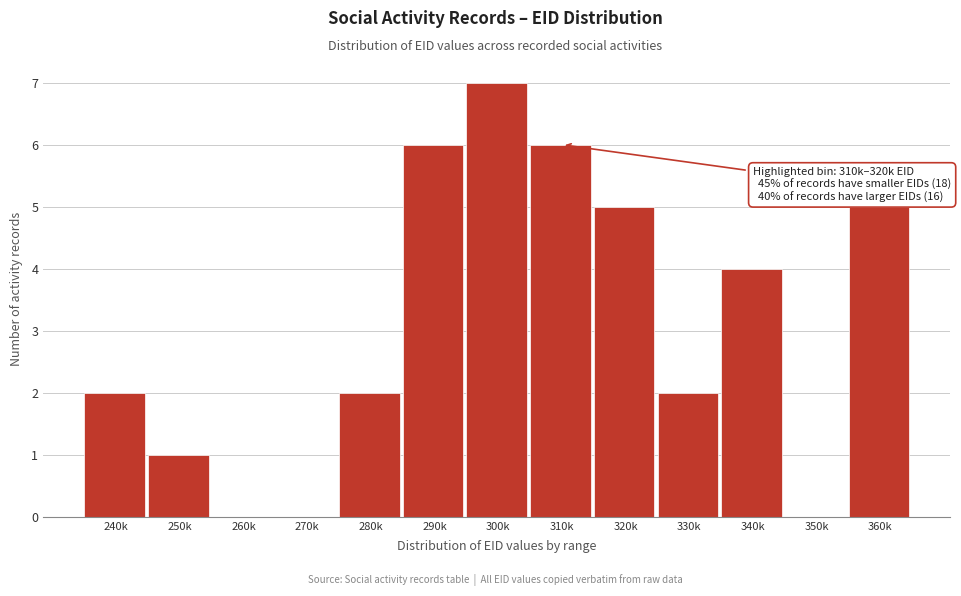

Reading right to left, transcribe all the data shown in this chart.

360k=5	350k=0	340k=4	330k=2	320k=5	310k=6	300k=7	290k=6	280k=2	270k=0	260k=0	250k=1	240k=2